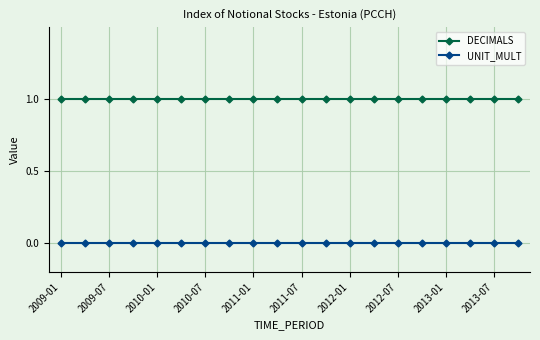

What is the sum of all DECIMALS values?

20